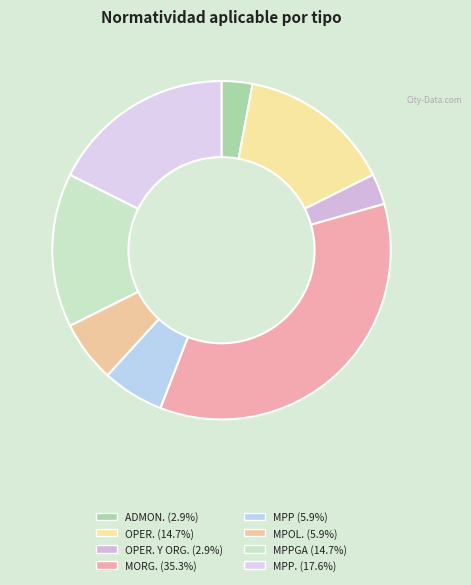

Which slice is the largest?

MORG.